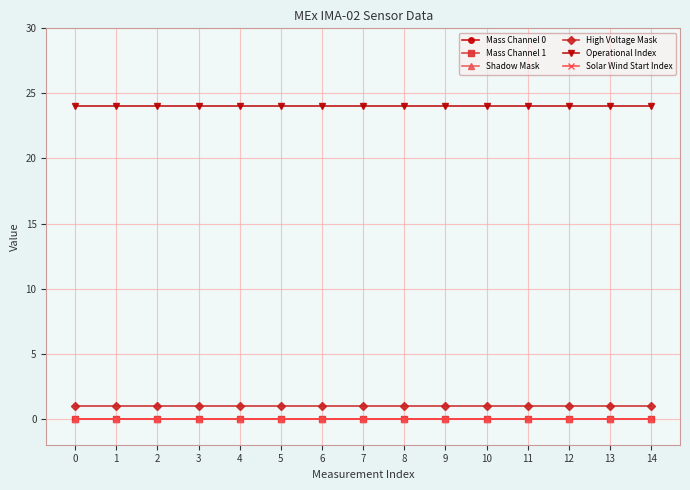

Reading right to left, extract all data points from this chart.

Mass Channel 0: 0	0	0	0	0	0	0	0	0	0	0	0	0	0	0
Mass Channel 1: 0	0	0	0	0	0	0	0	0	0	0	0	0	0	0
Shadow Mask: 0	0	0	0	0	0	0	0	0	0	0	0	0	0	0
High Voltage Mask: 1	1	1	1	1	1	1	1	1	1	1	1	1	1	1
Operational Index: 24	24	24	24	24	24	24	24	24	24	24	24	24	24	24
Solar Wind Start Index: 0	0	0	0	0	0	0	0	0	0	0	0	0	0	0